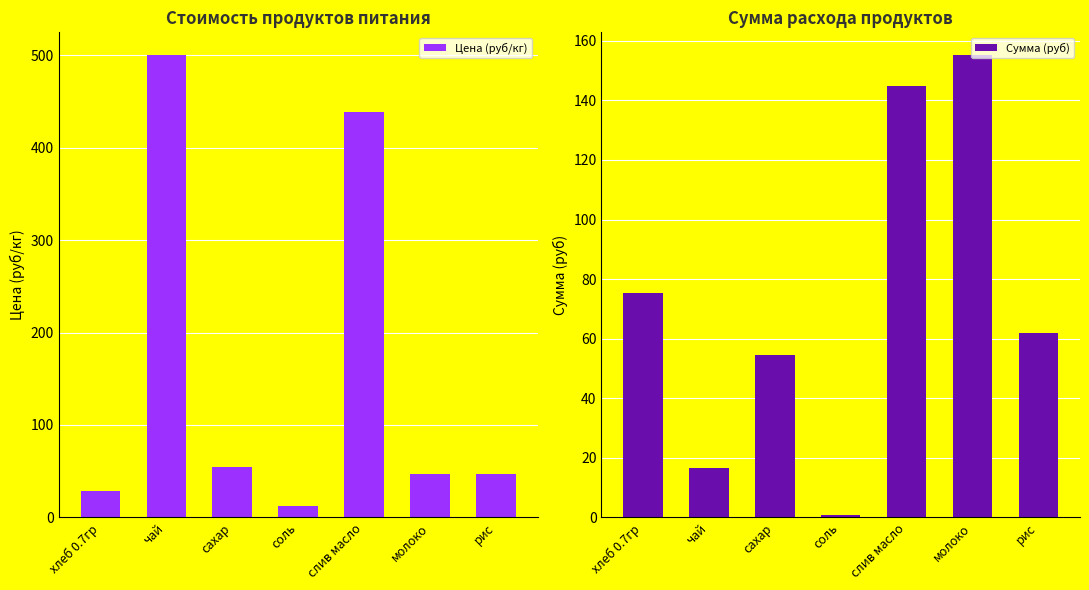

What are all the series names shown in the legend?

Цена (руб/кг), Сумма (руб)